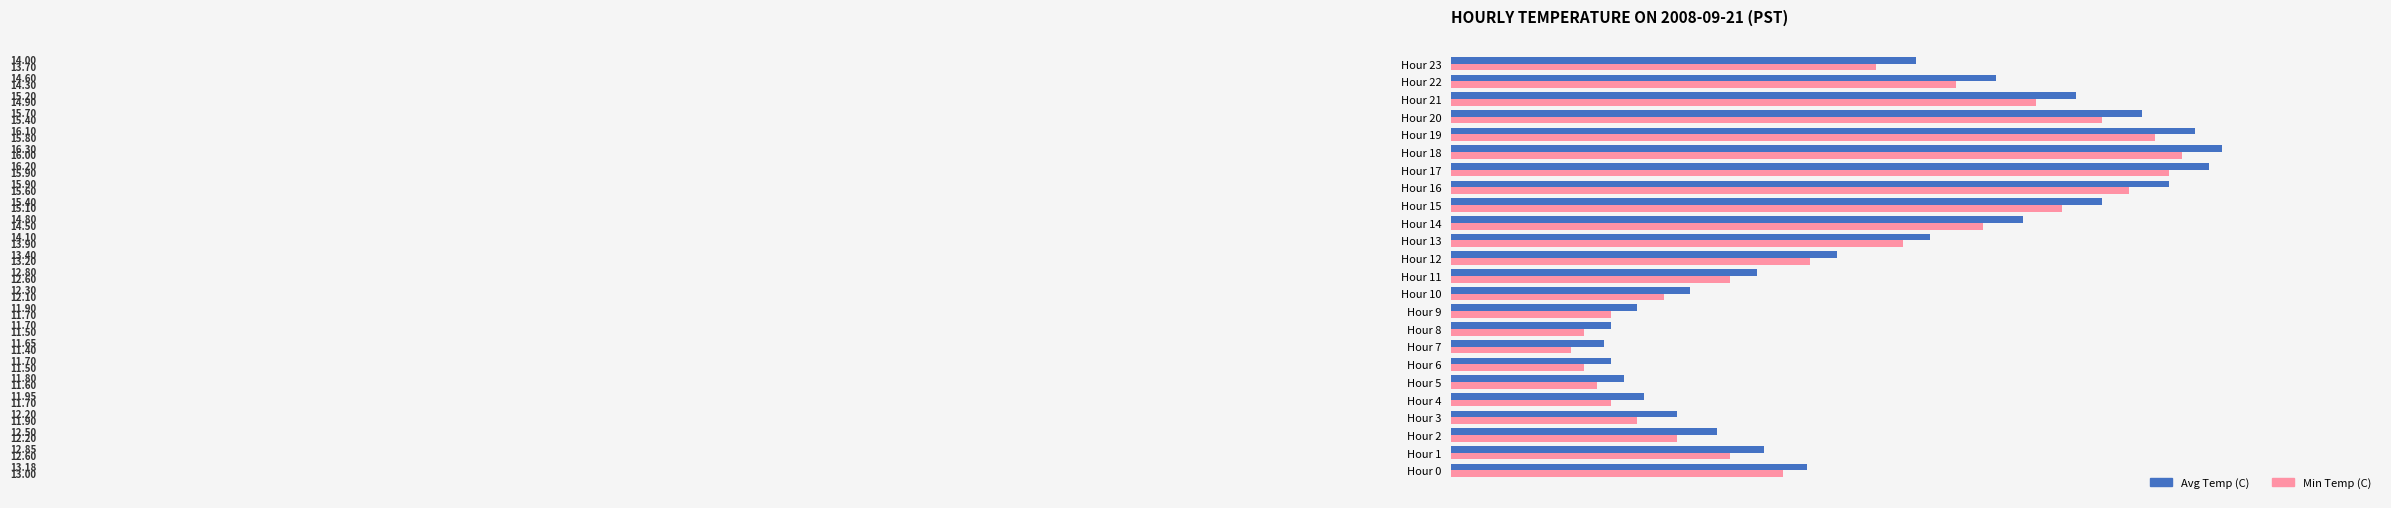

List the series in order of their overall mean, lowest first.

Min Temp (C), Avg Temp (C)